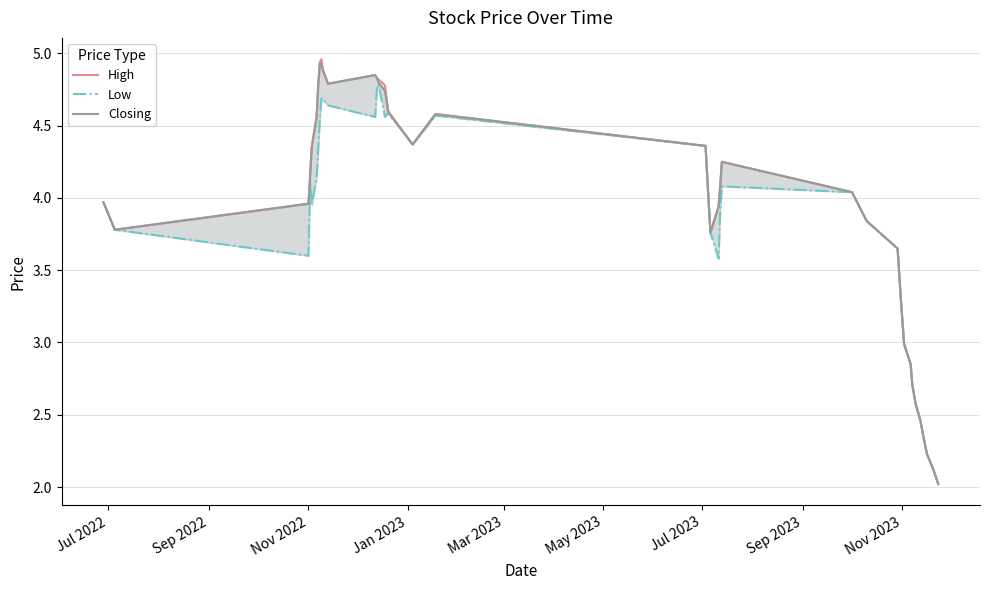

In Closing, how many points are lower than both neighbors (excluding endpoints)?

4